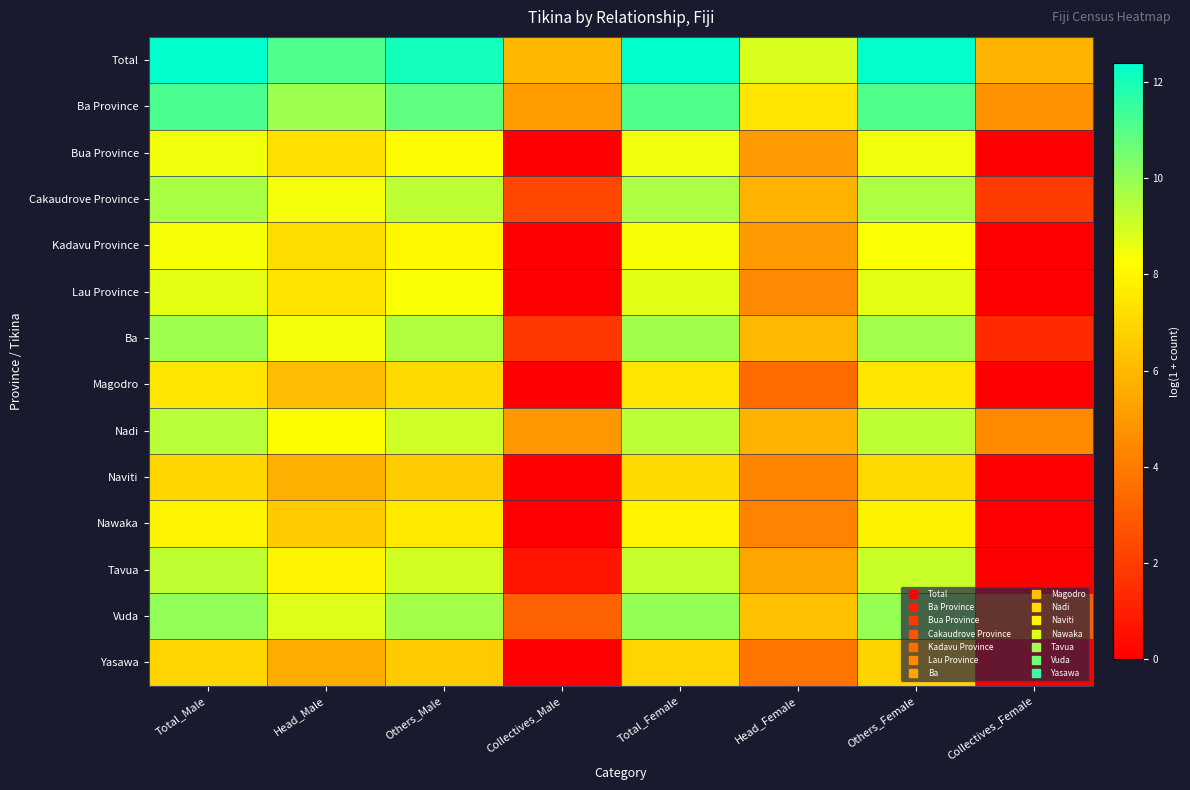

At which category does the chart reach its peak across all series?

Total_Male